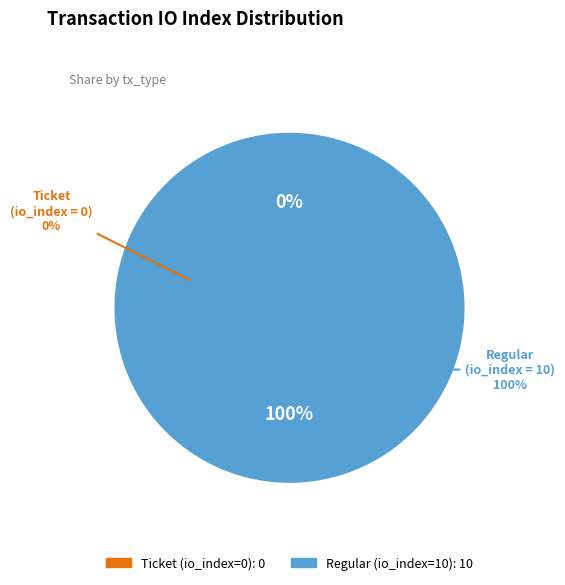

What is the change in value from Ticket (io_index=0) to Regular (io_index=10)?

+10